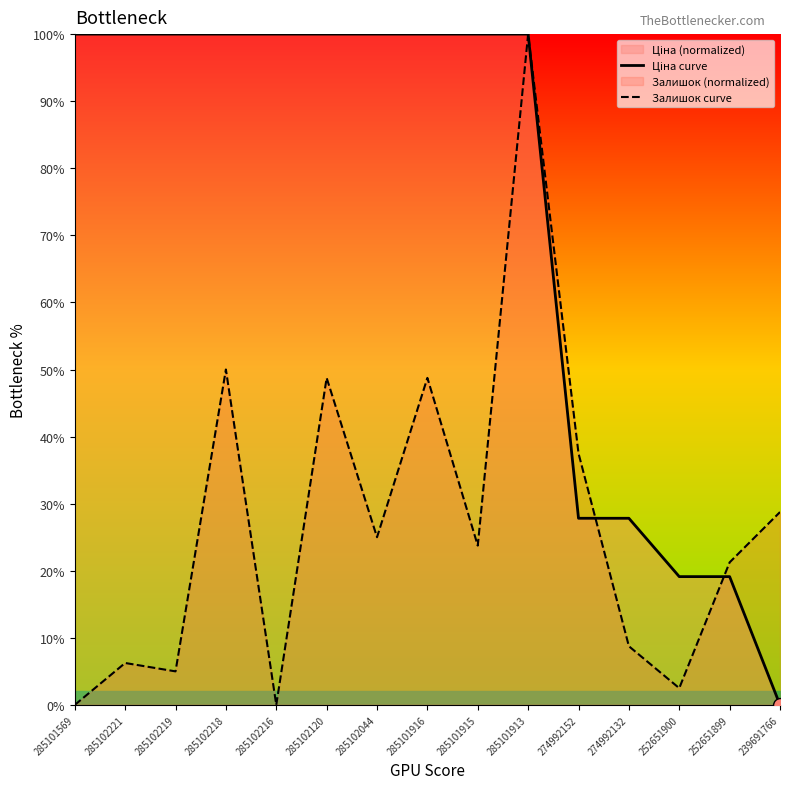

Which category has the highest value across all series?

285101569